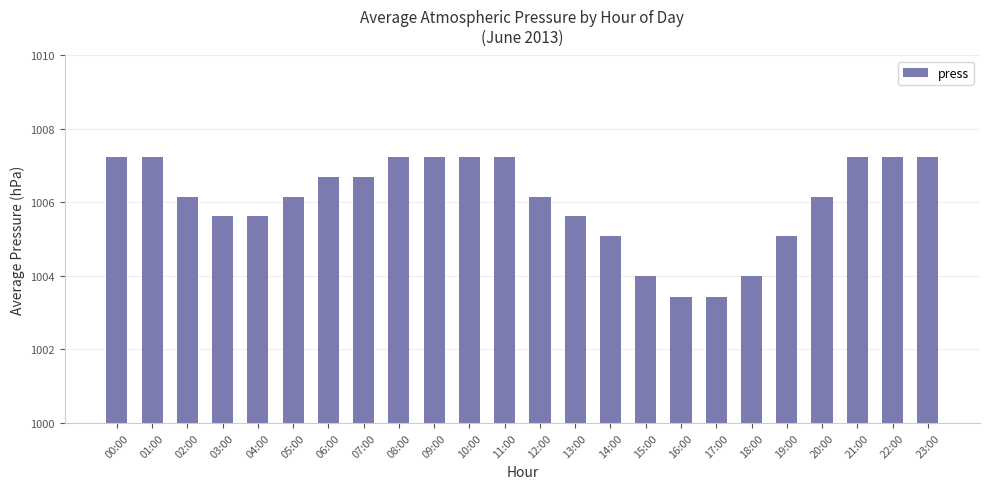

What is the value of the 12th bar from the left?

1007.2